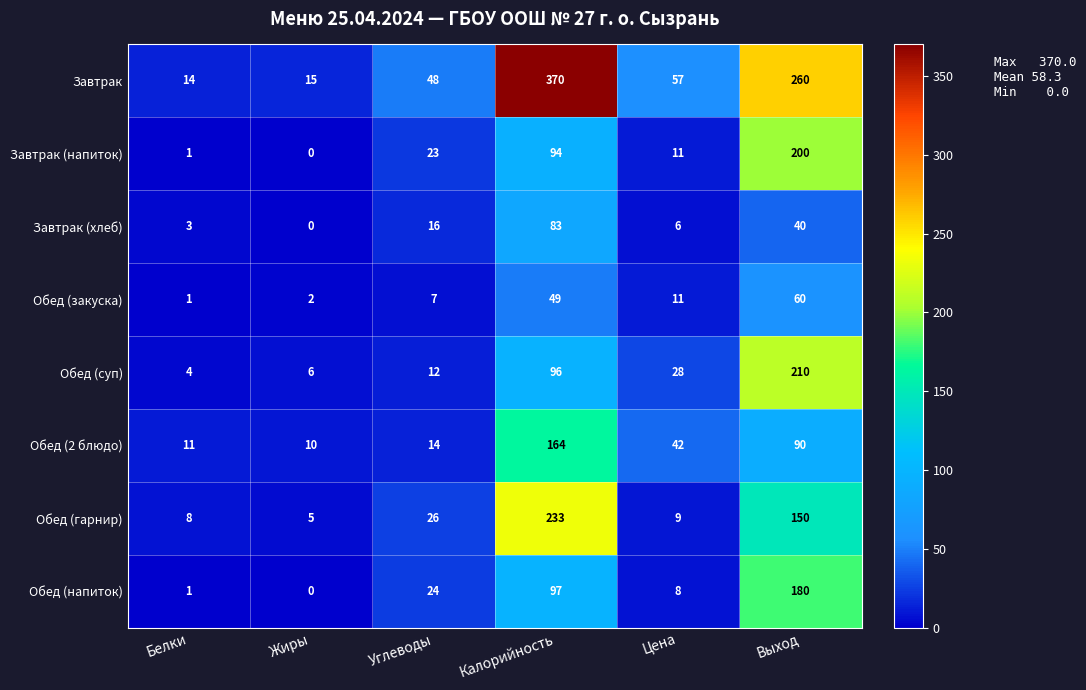

What is the spread (max minus min) of values at Жиры?

15